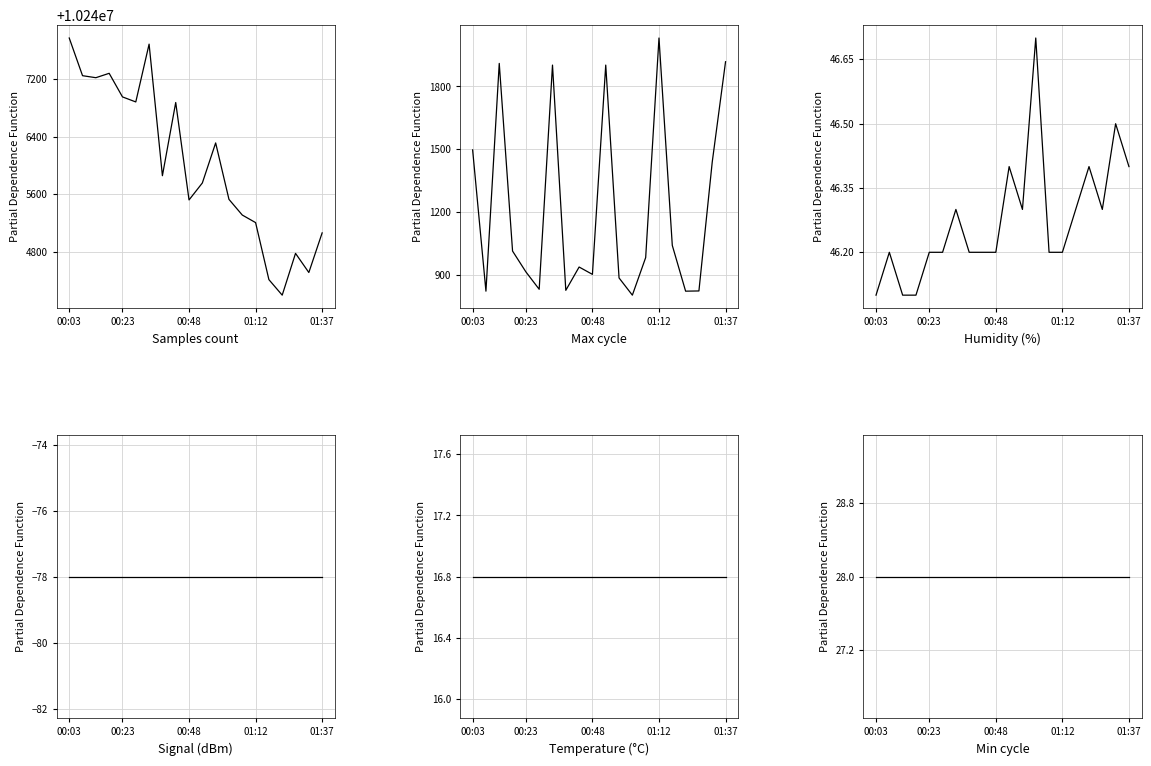

True or false: Signal and Min_cycle intersect in this chart.

False